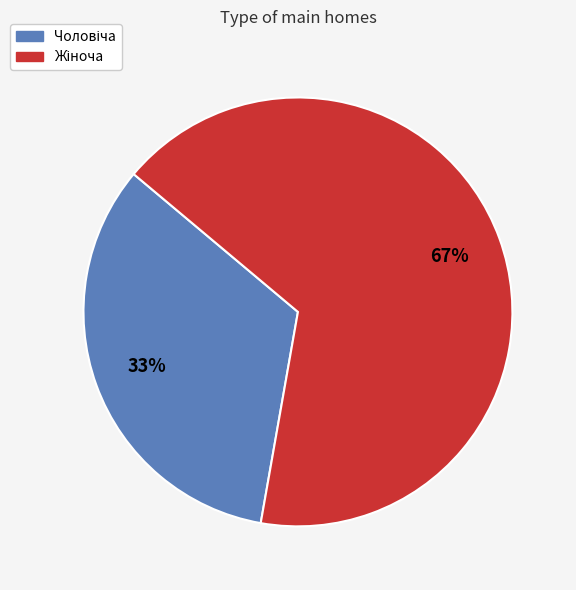

To the nearest percent, what is the average slice percentage?

50%